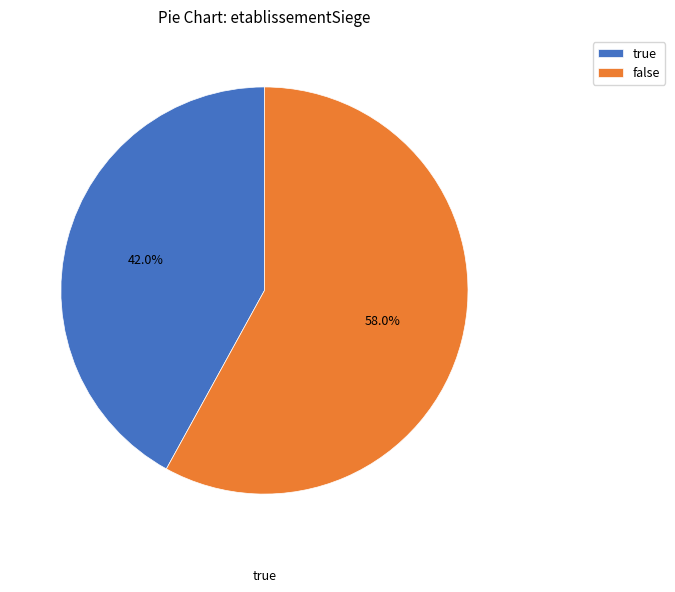

How many slices are in this pie chart?

2